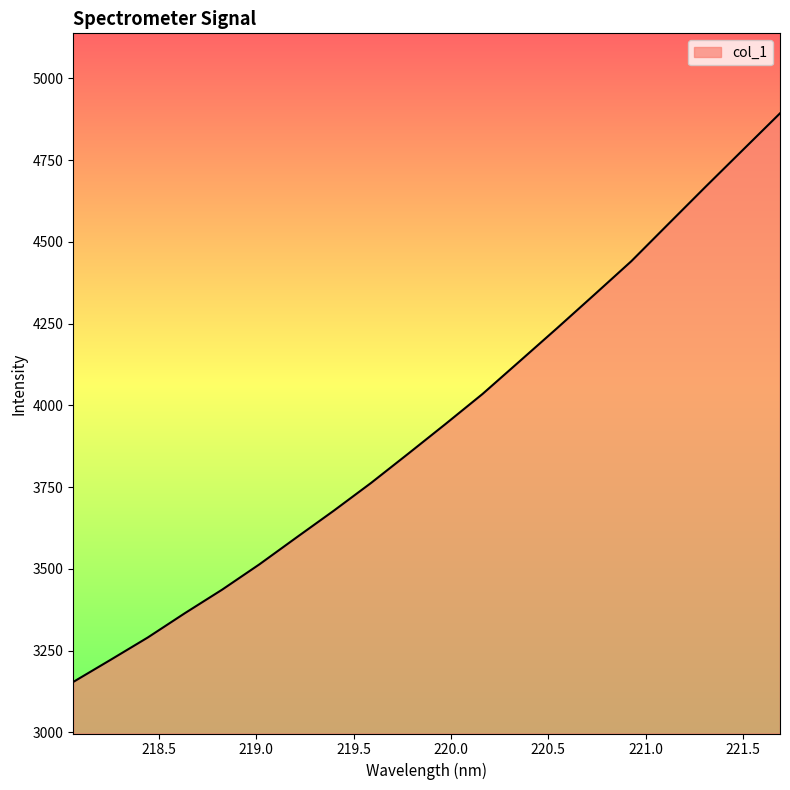

What is the difference between the maximum and minimum values?

1739.1